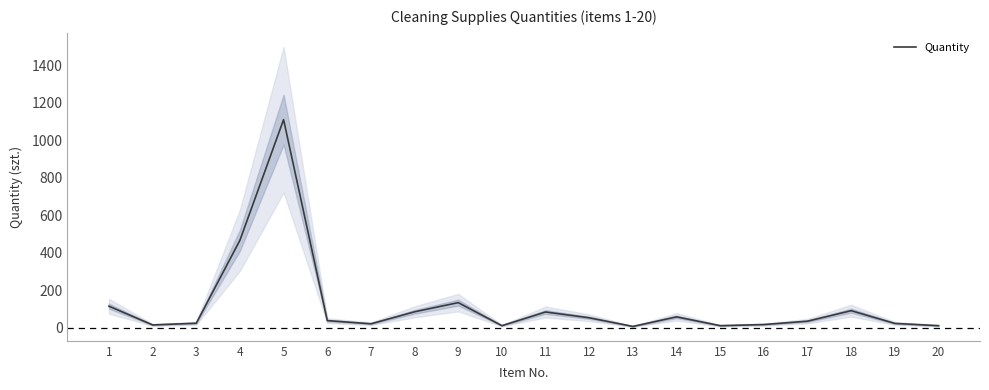

Approximately how many times larger is the value at 19 compared to 15?

2.2